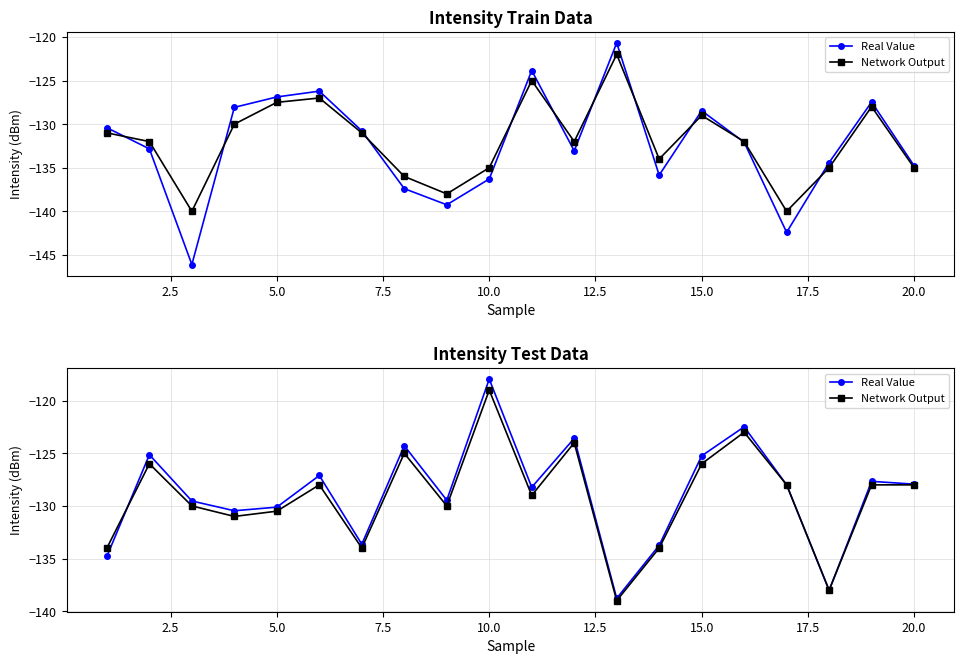

What are all the series names shown in the legend?

Real Value, Network Output